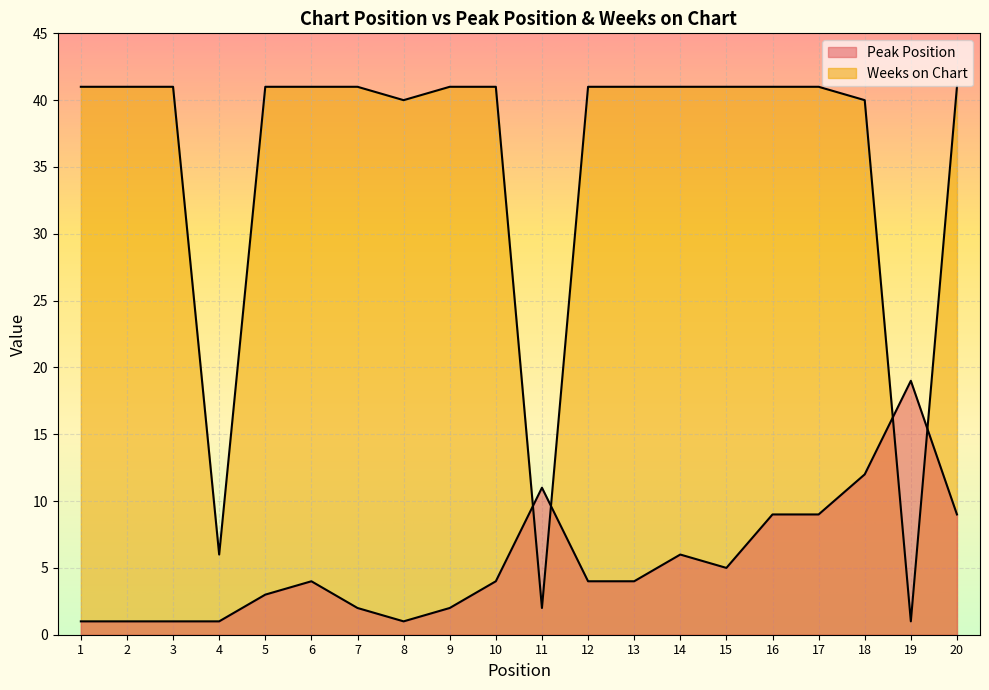

Reading left to right, transcribe all the data shown in this chart.

Peak Position: 1	1	1	1	3	4	2	1	2	4	11	4	4	6	5	9	9	12	19	9
Weeks on Chart: 41	41	41	6	41	41	41	40	41	41	2	41	41	41	41	41	41	40	1	41